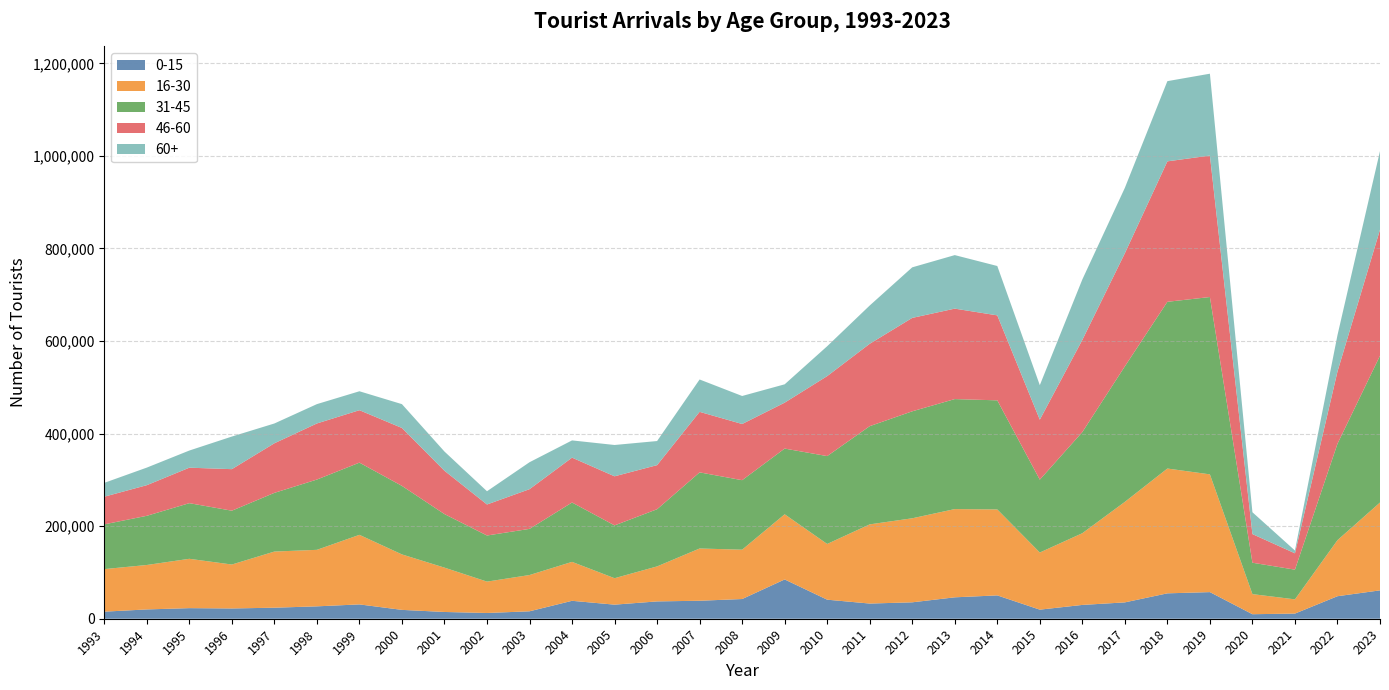

Reading left to right, what are all the values shown in this chart?

0-15: 15289	20097	22878	22185	23840	26763	30967	19136	14608	12425	16056	38734	30429	37433	38870	42581	84891	41156	32795	35468	46262	50441	19614	29825	35332	54870	57523	9768	11142	48664	61316
16-30: 91947	96016	106603	94924	121286	122103	150307	119816	95801	67774	78357	84125	57115	75626	112879	106596	140805	120395	171081	181558	190630	185685	123444	154960	217143	269648	254399	43403	30713	121096	189790
31-45: 96665	106260	120212	116307	126828	151846	155985	148063	115678	99622	99740	128267	114103	123541	164488	150171	141955	189852	212176	231117	237690	235738	157416	218479	292827	360237	383155	67829	64164	208299	317170
46-60: 59768	66174	76647	89751	107111	121190	113314	125140	93621	67017	85753	96920	106077	95260	130756	121387	99197	172800	177983	201835	195416	183582	129614	199139	244342	303452	305651	61874	35351	155985	272342
60+: 29898	37984	37055	70446	42792	41782	40913	51491	41529	28630	58226	37251	67674	52066	69927	60531	39638	64593	82726	109239	115654	106666	74518	130627	141316	173299	176872	47211	6036	78660	169791